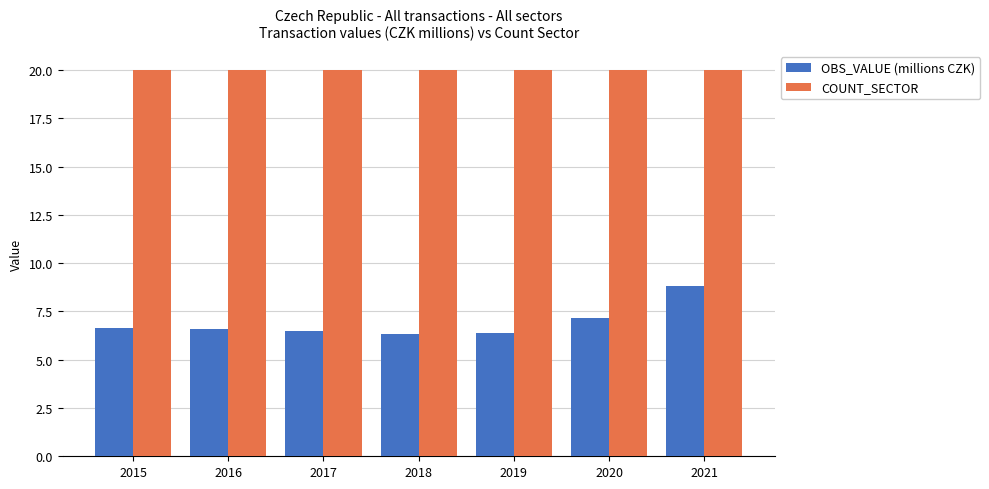

What is the difference between the highest and lowest values at 2017?

13.5